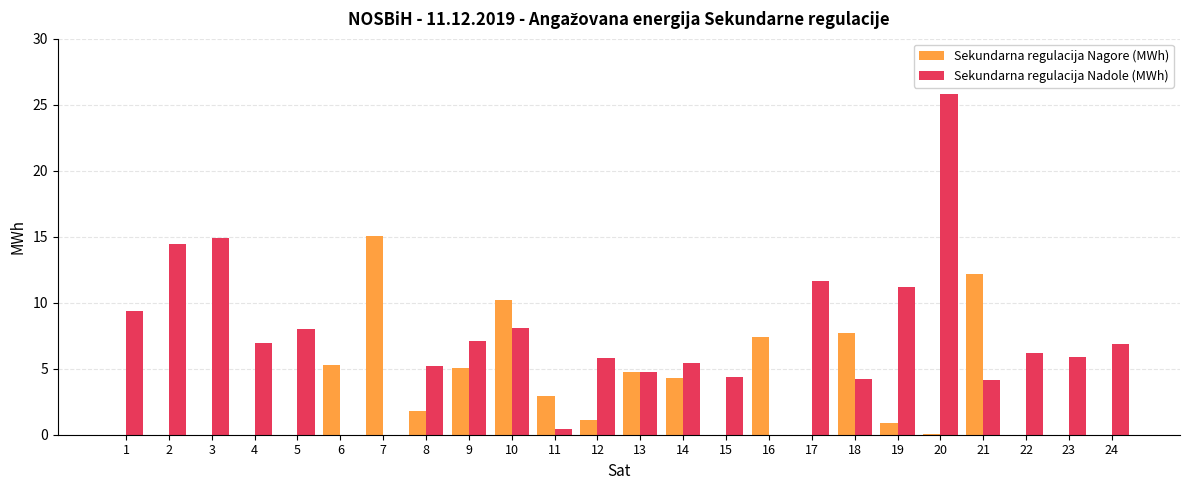

What is the difference between the Sekundarna regulacija Nagore (MWh) values at 11 and 22?

3.0